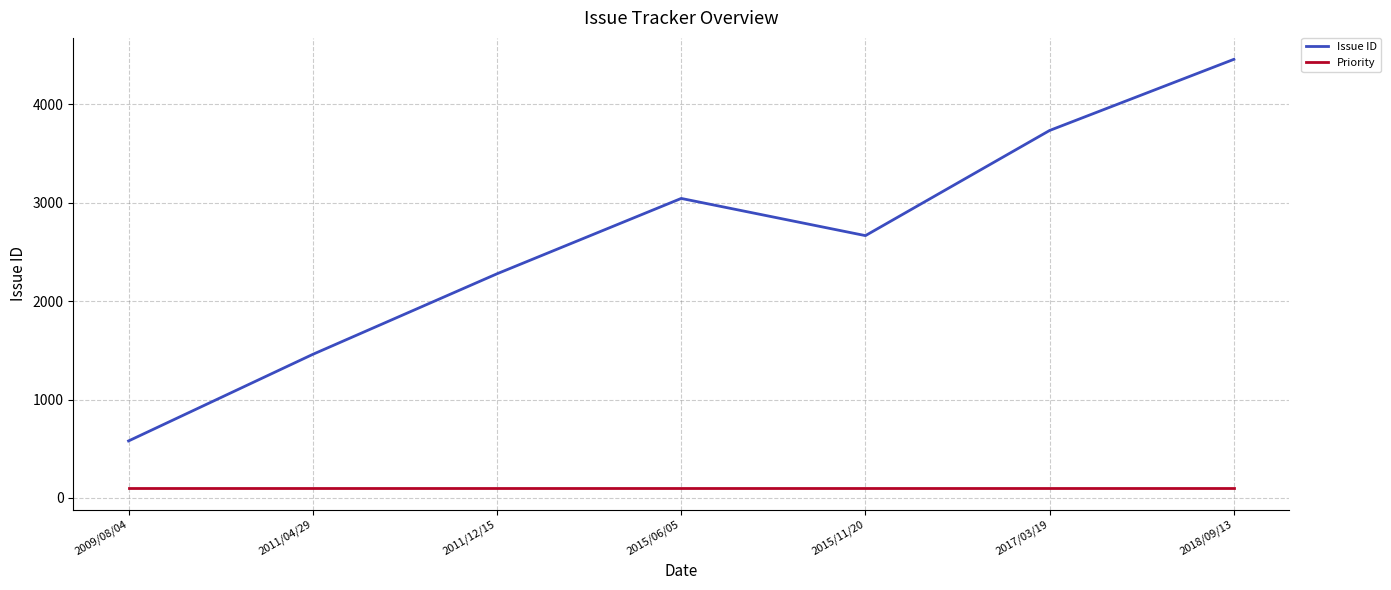

True or false: Priority and Issue ID cross at least once.

False